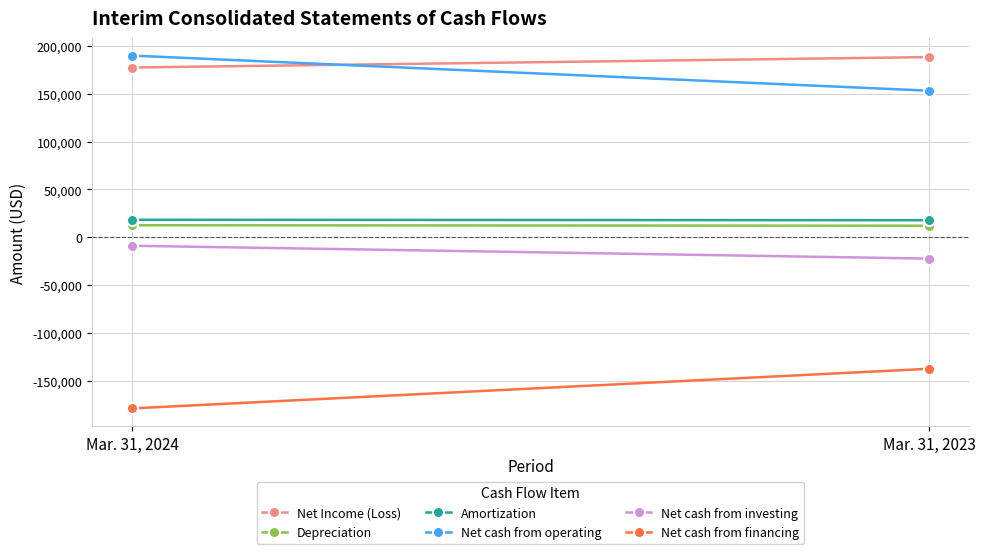

What is the sum of all Net Income (Loss) values?

365935